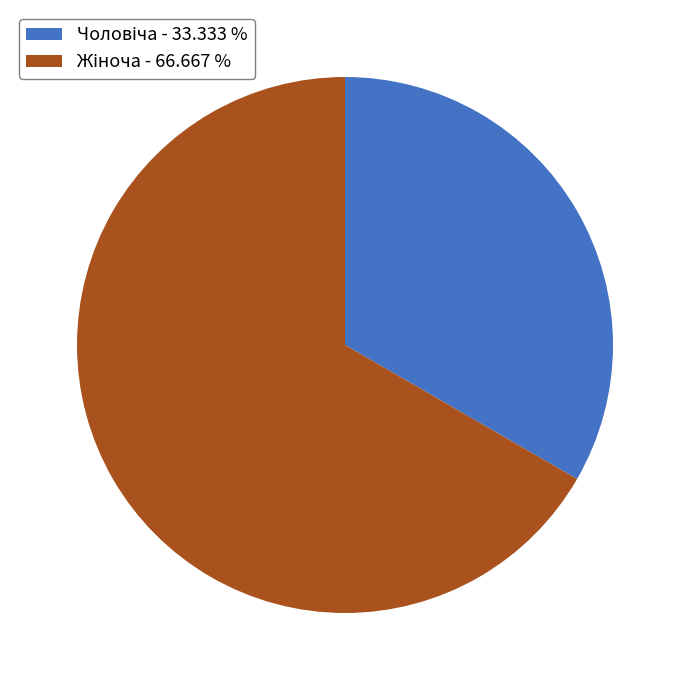

Does any single category account for the majority?

Yes